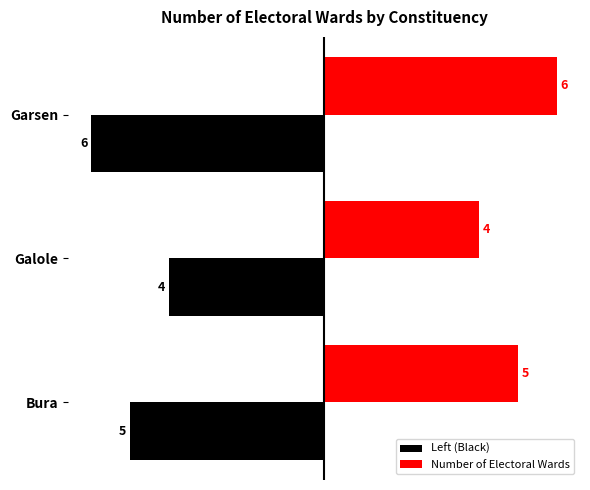

What is the maximum value for Number of Electoral Wards?

6